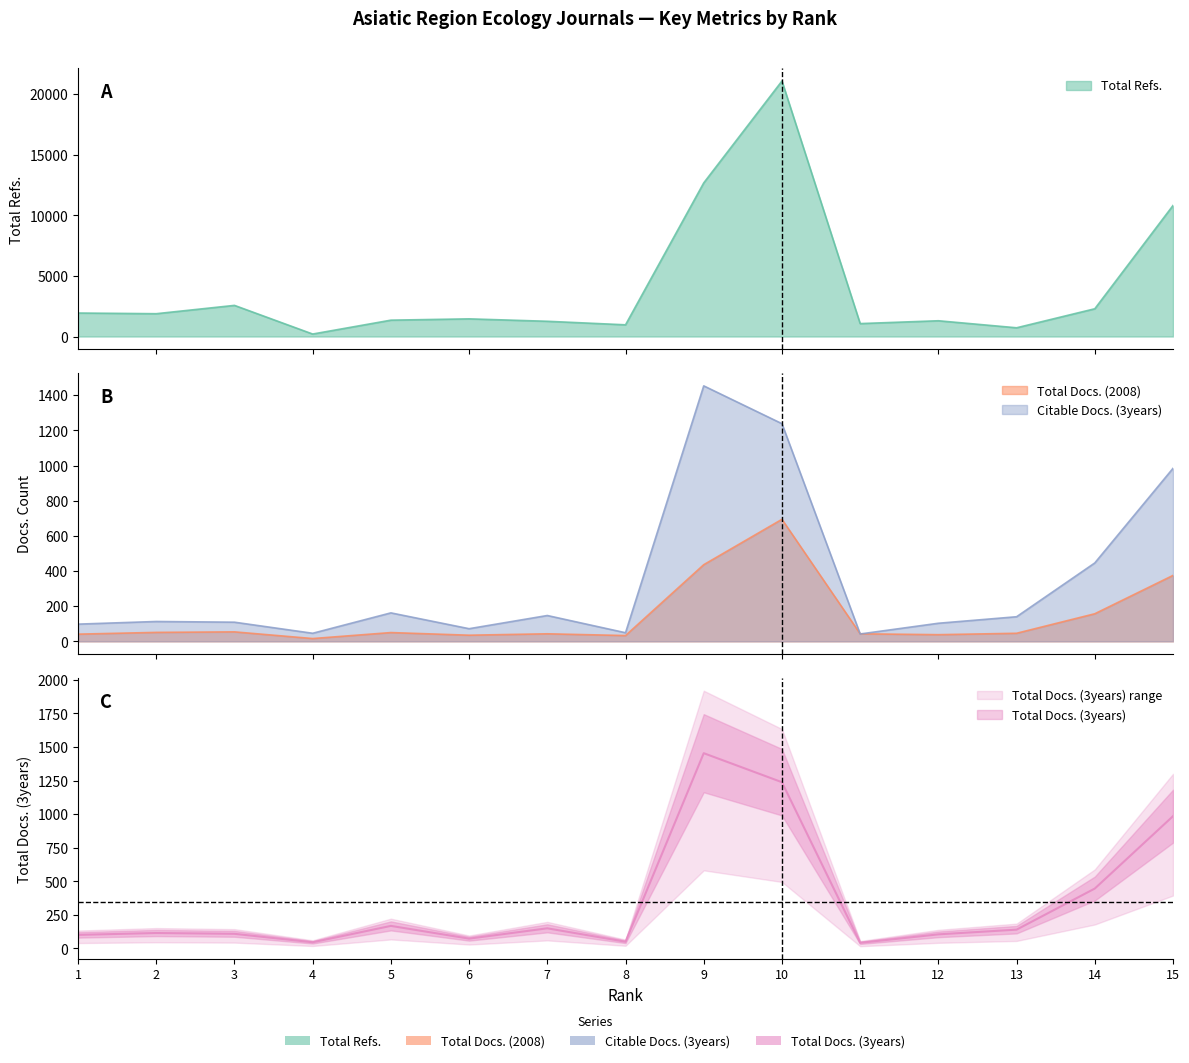

What is the value of the Total Docs. (3years) point at the 4th from the left?

46